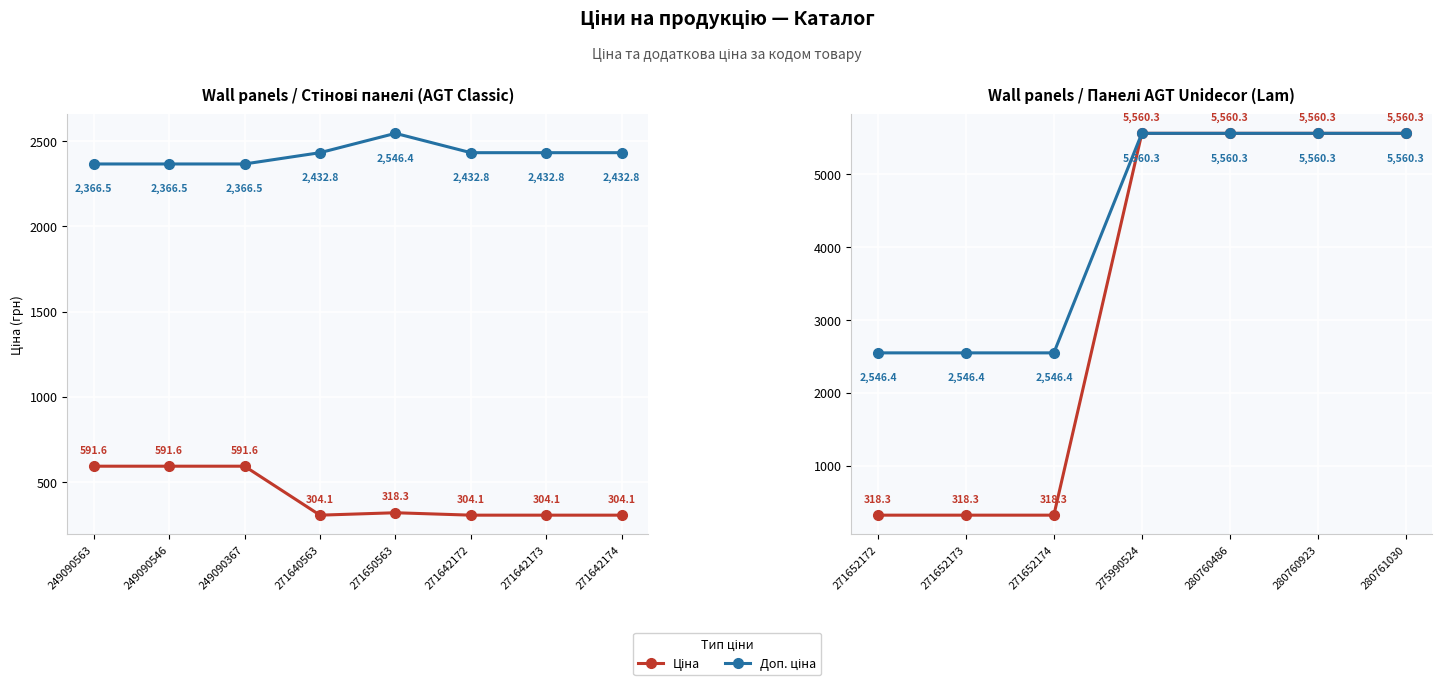

What is the value of the Ціна point at the 6th from the left?

5560.3